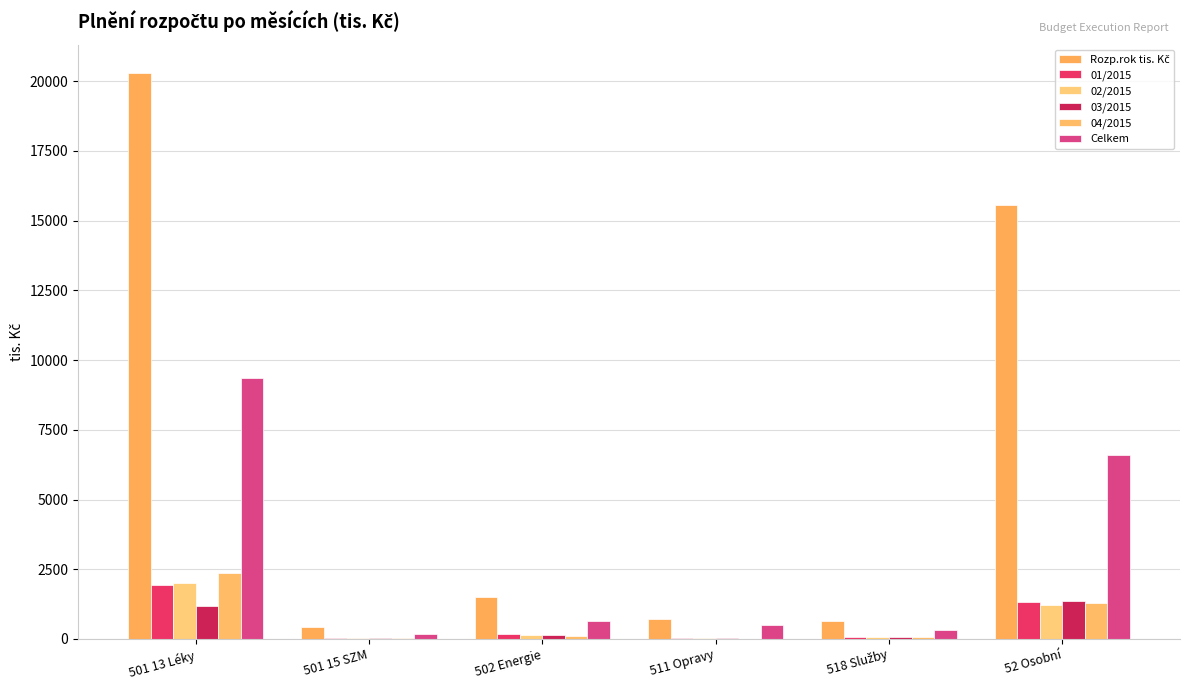

How many categories are shown in the chart?

6